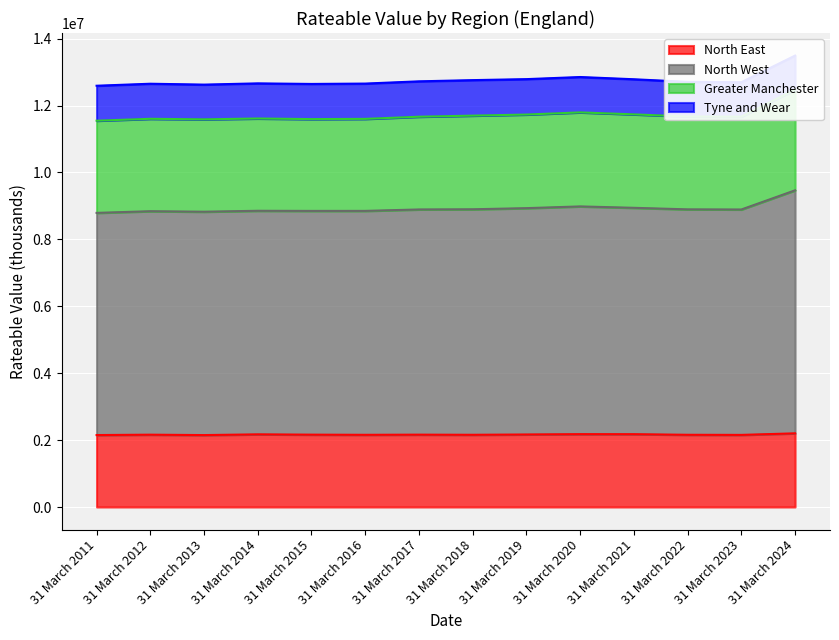

True or false: Greater Manchester and North West cross at least once.

False